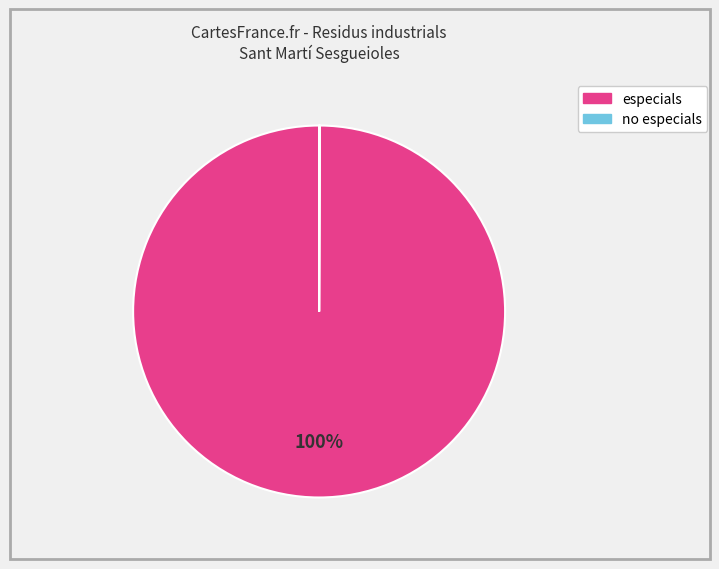

To the nearest percent, what is the difference between the largest and smallest slice percentages?

100%